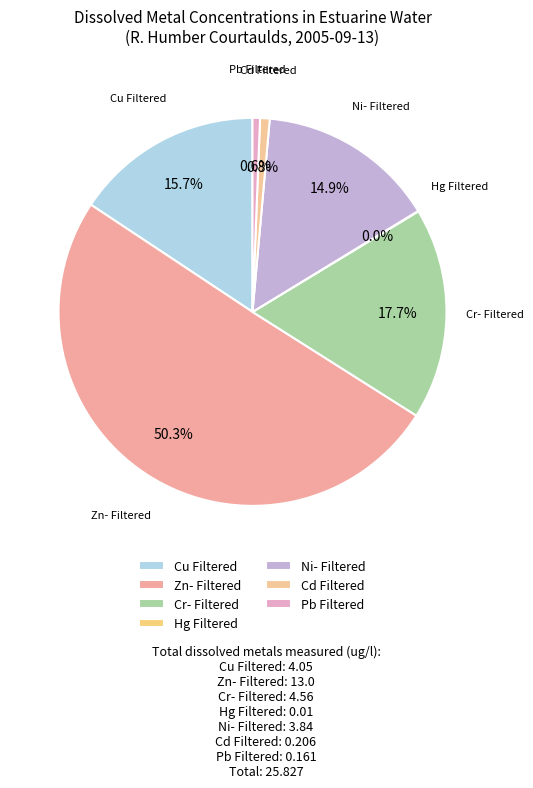

Approximately how many times larger is the value at Cu Filtered compared to Cr- Filtered?

0.9